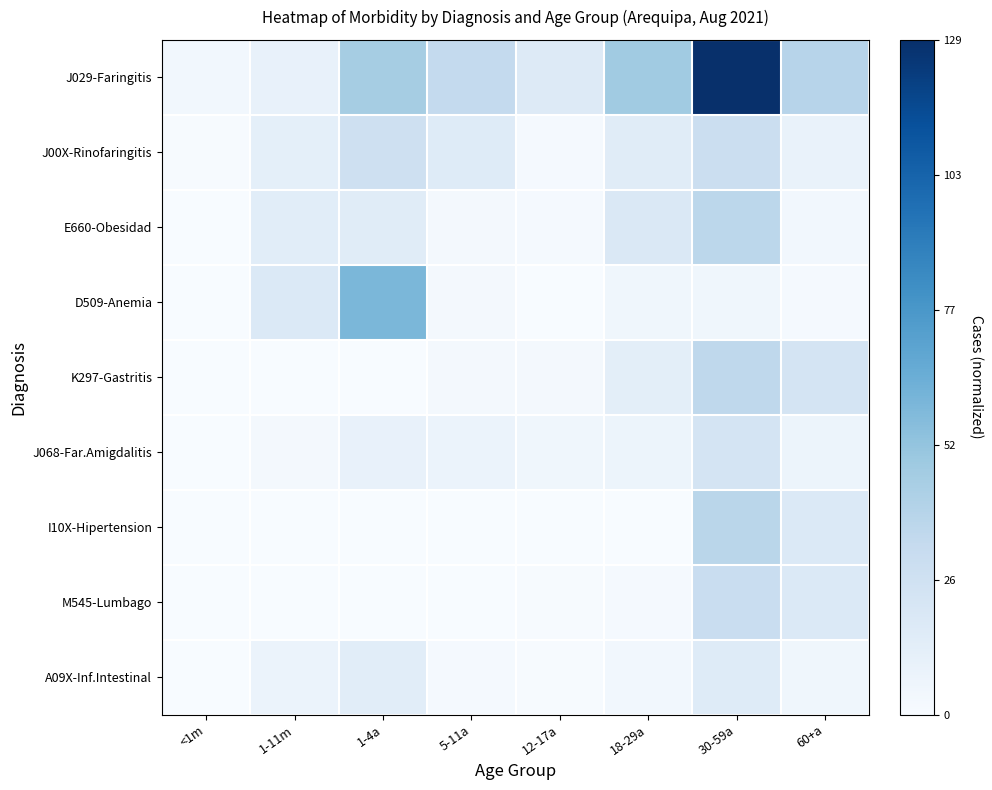

What is the maximum value shown in the chart?

1.0